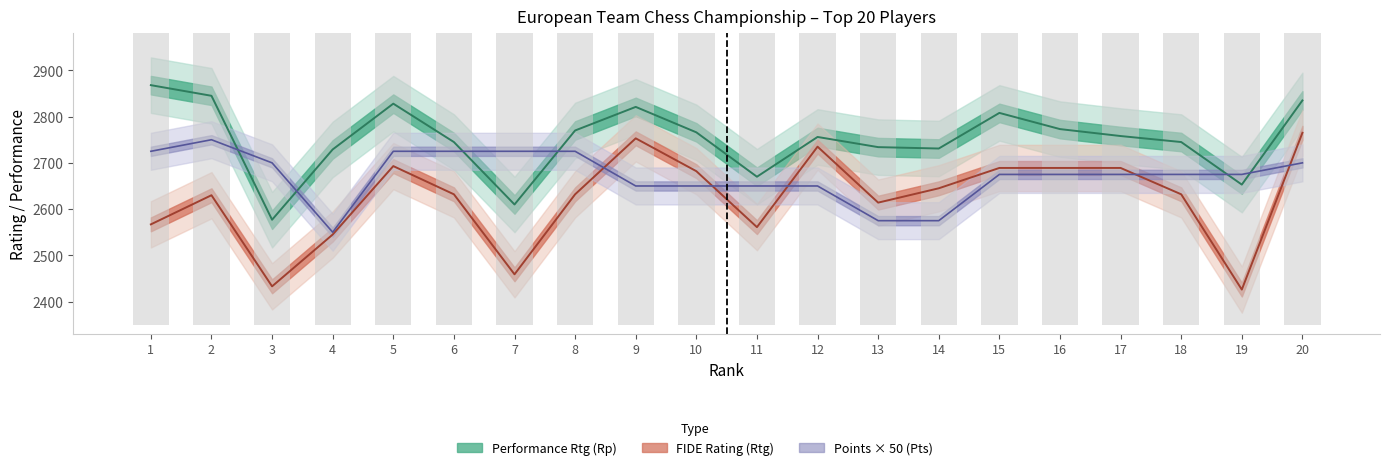

What is the spread (max minus min) of values at 7?

266